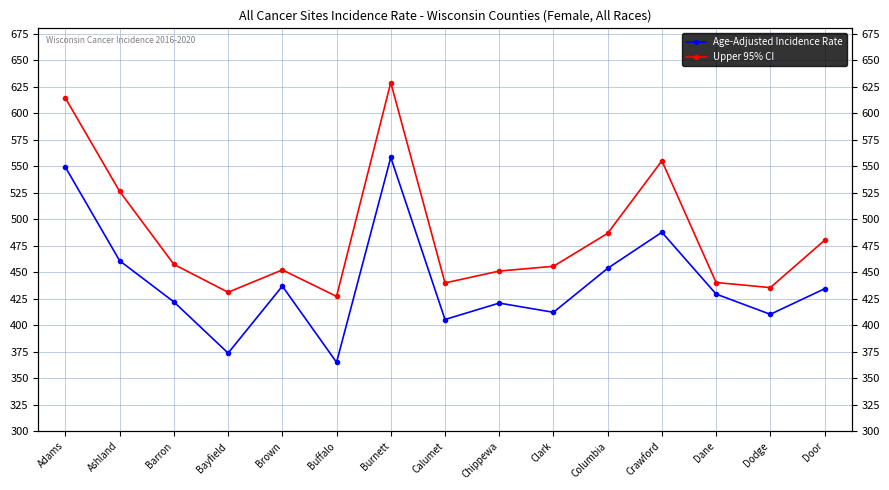

Between Crawford and Dane, which series saw the biggest shift?

Upper 95% CI